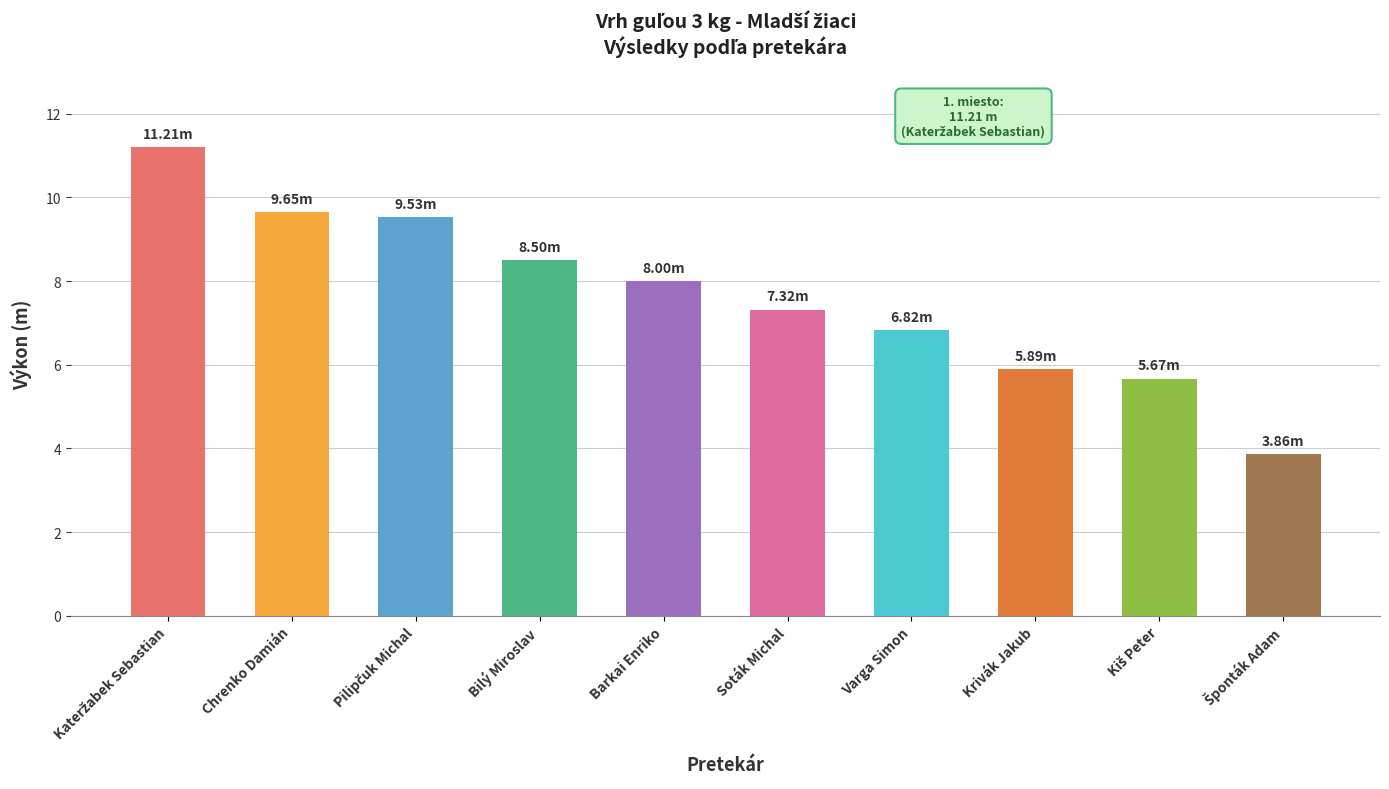

What is the maximum value shown in the chart?

11.2